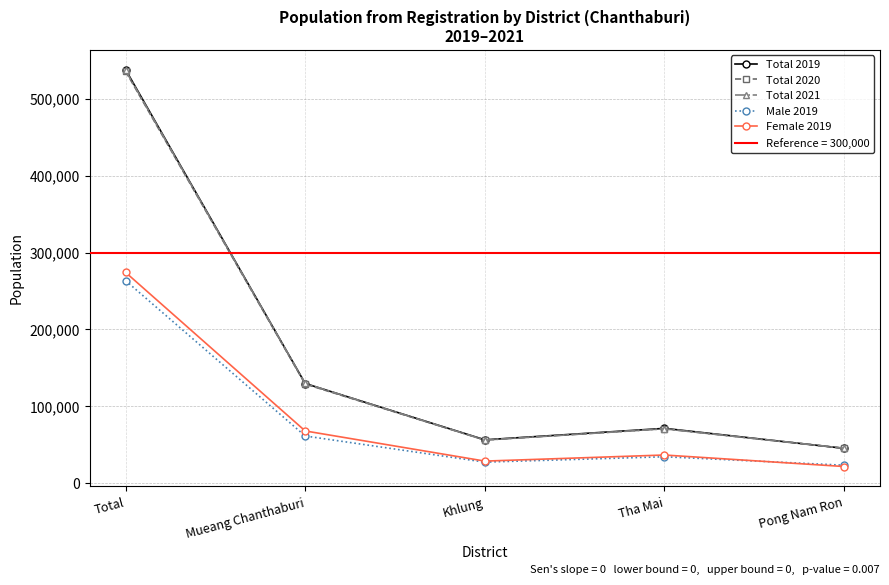

Between Total and Pong Nam Ron, which is larger?

Total